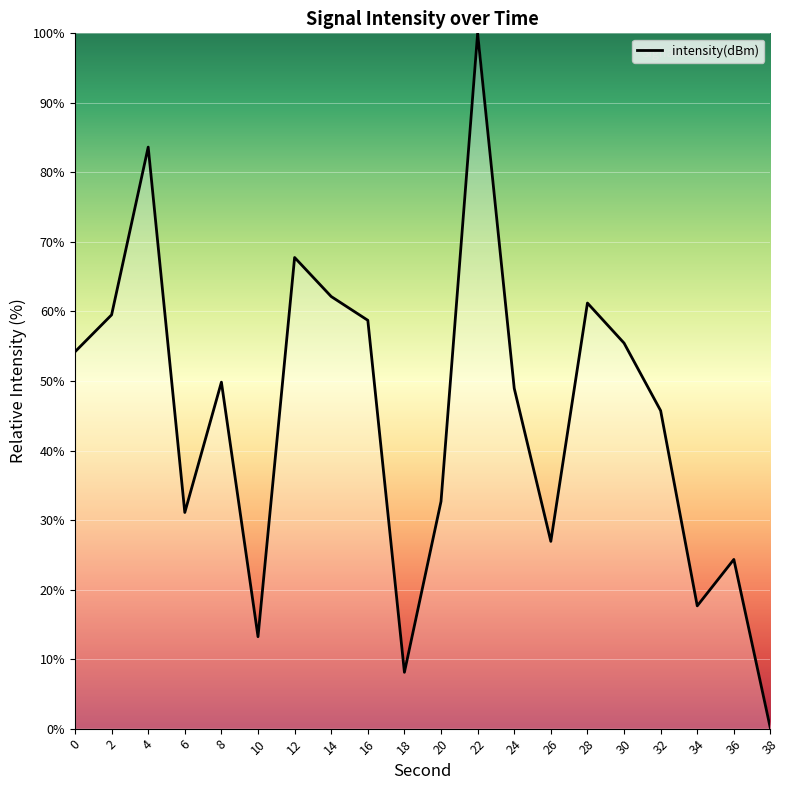

The chart shows a value of 26.9 at 26. True or false?

True